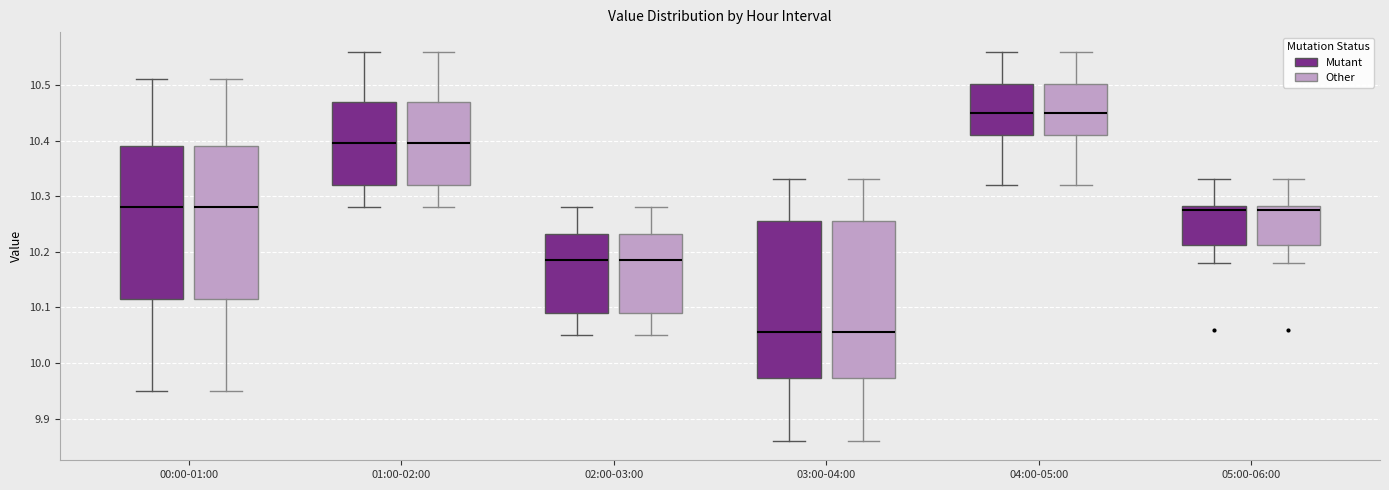

Where is the lower edge of the box for 00:00-01:00 (Other) on the y-axis? The values are not printed on the chart, so give them approximately, as read against the axis.

10.12